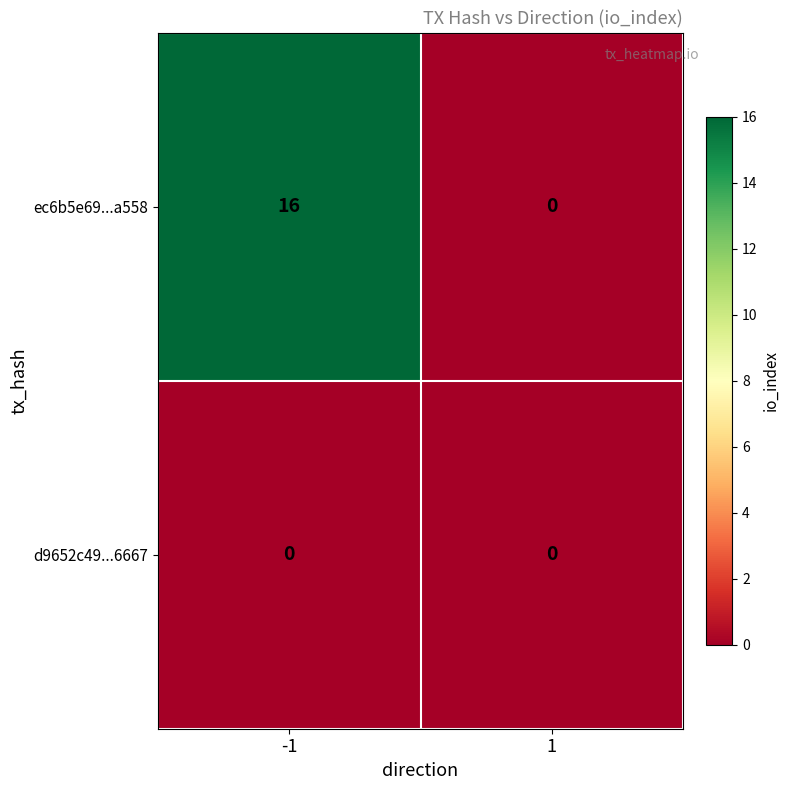

Is the value of d9652c49...6667 at 1 greater than the value of ec6b5e69...a558 at -1?

No